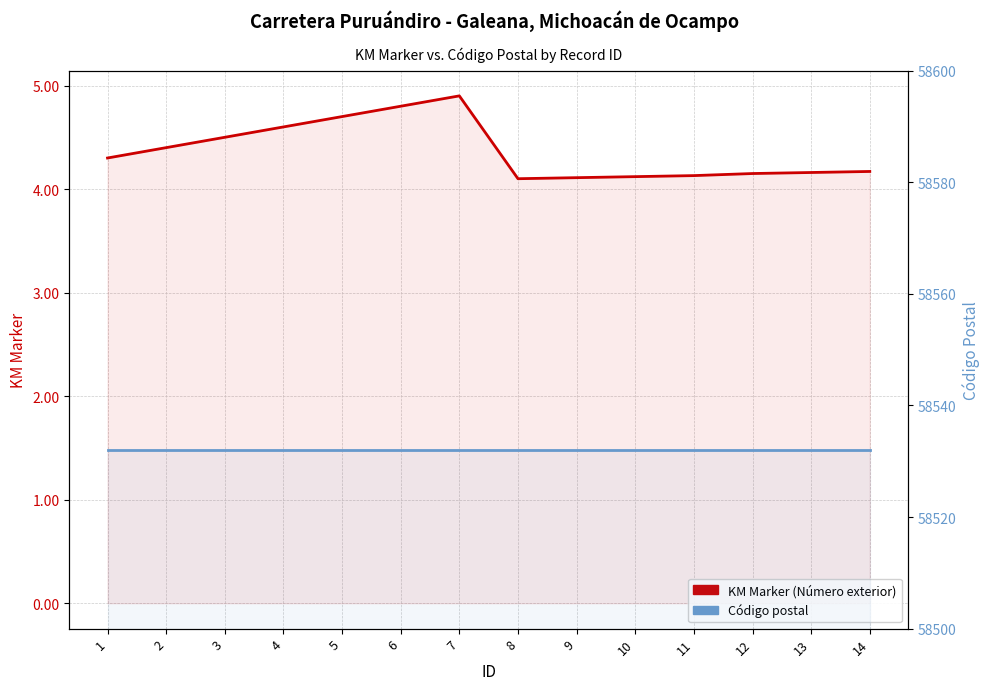

What value does the Código postal series have at 7?

58532.0